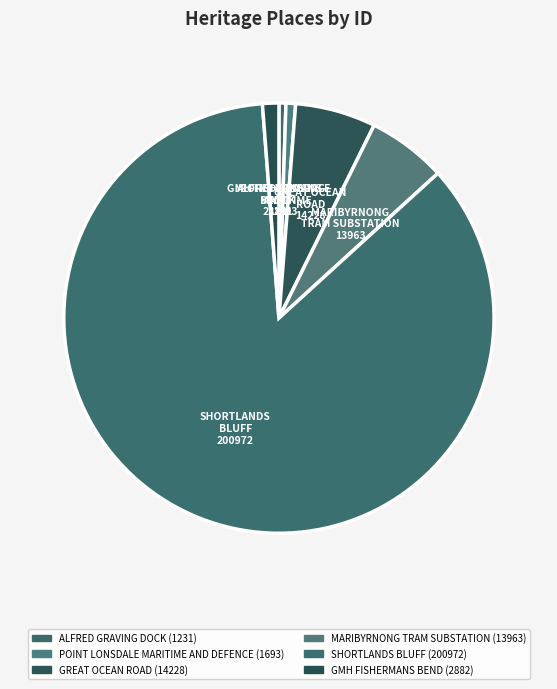

Which category has the smallest portion of the pie?

ALFRED GRAVING DOCK